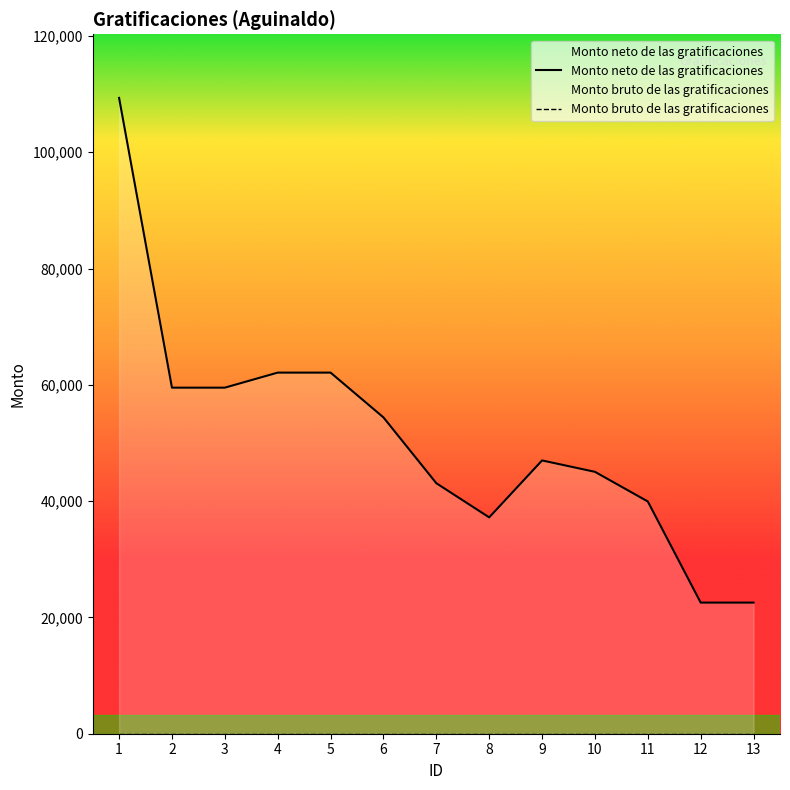

What is the total value across all series at 6?

54400.0